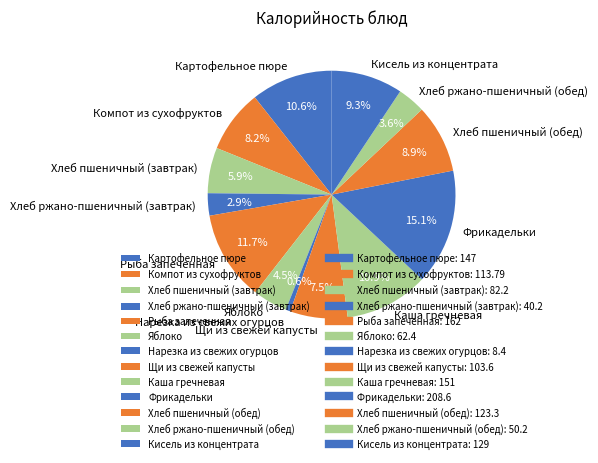

Count the number of slices in the pie.

13